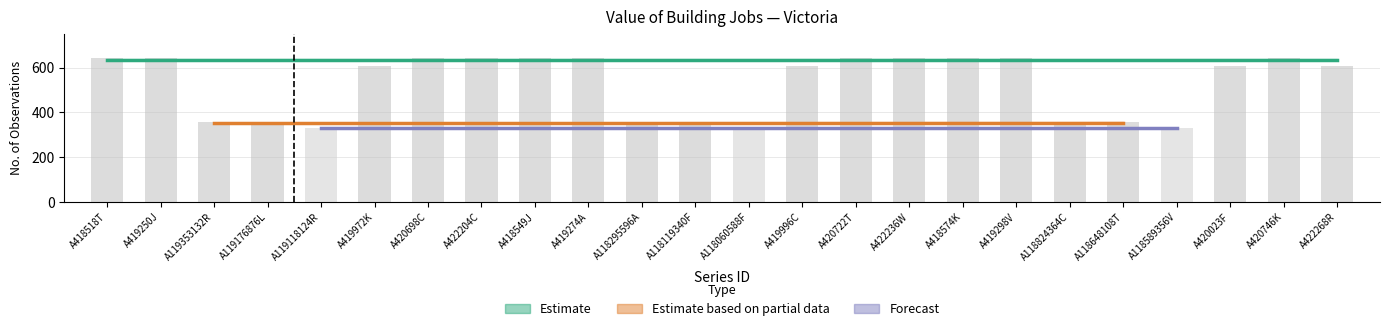

Count the number of values greater than 608.

11